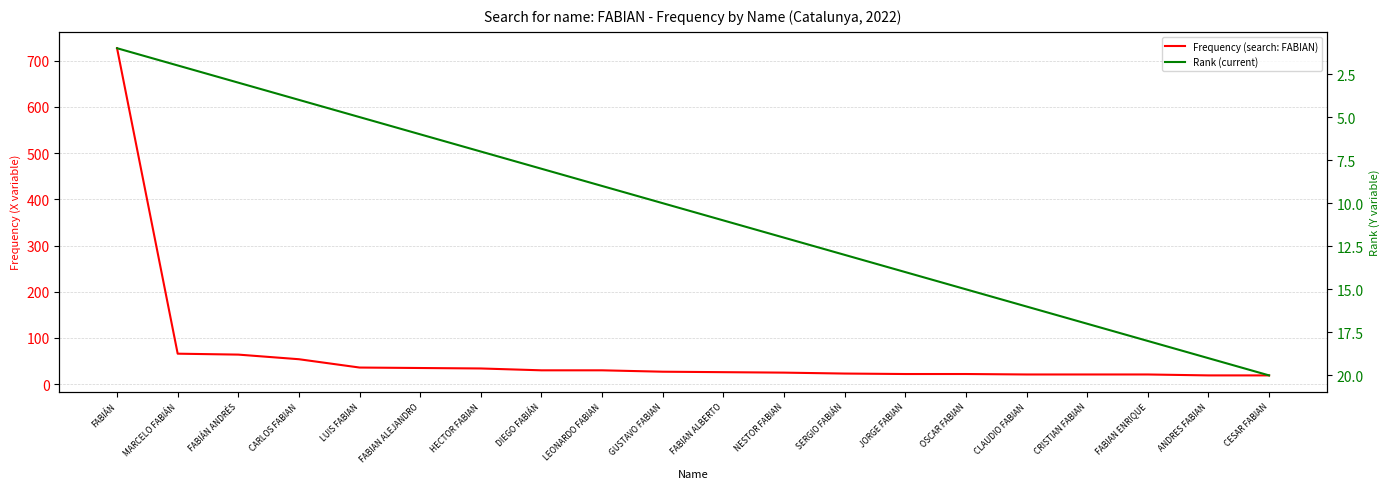

Which series has the largest range (max minus min)?

Frequency (search: FABIAN)